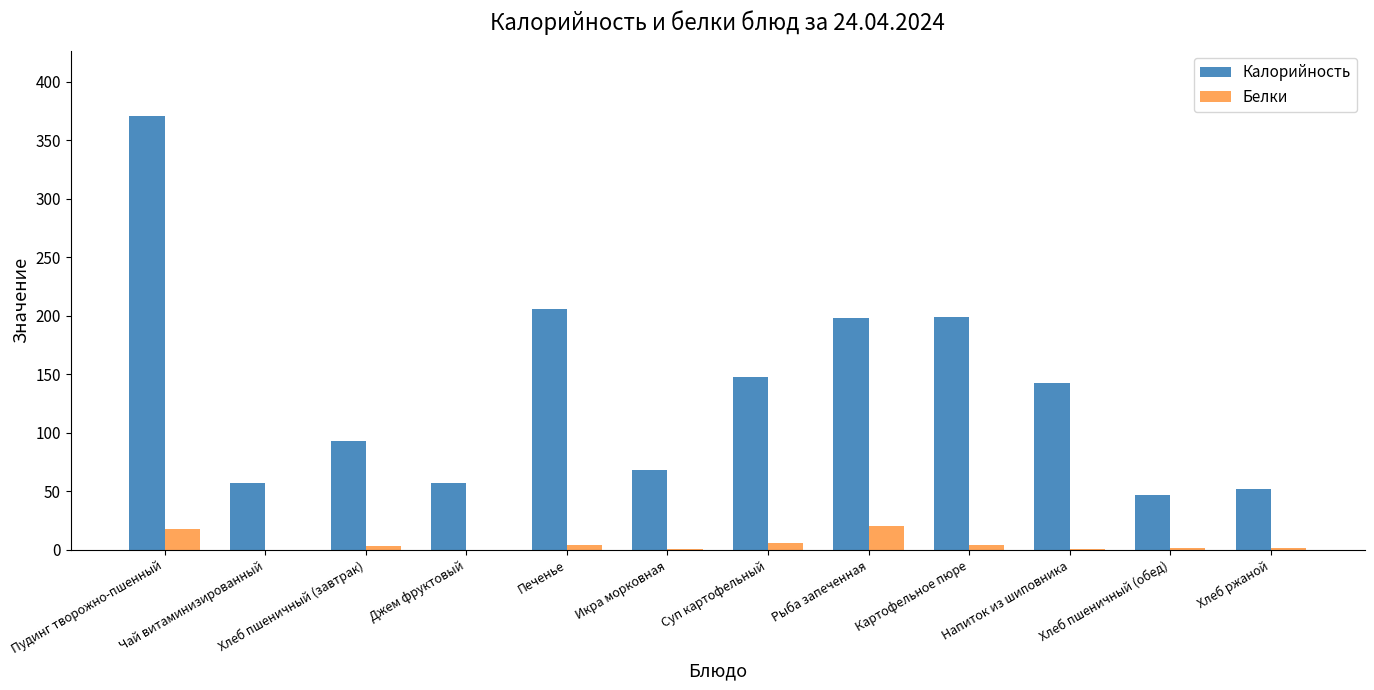

Which category has the highest value across all series?

Пудинг творожно-пшенный